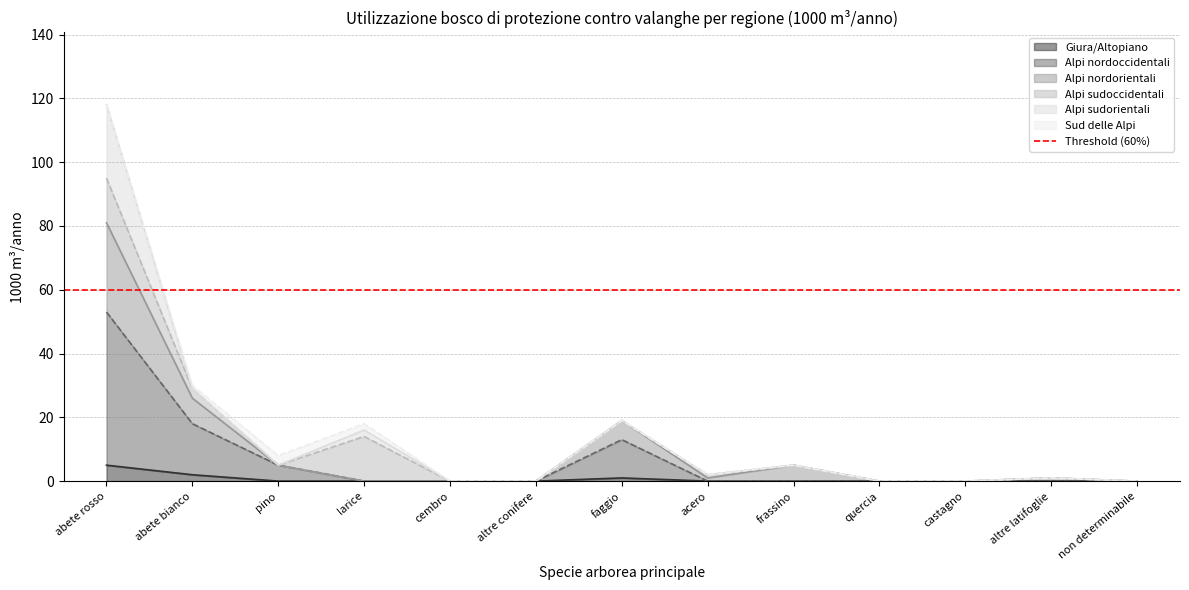

The Alpi nordoccidentali series shows -28 at larice. True or false?

False